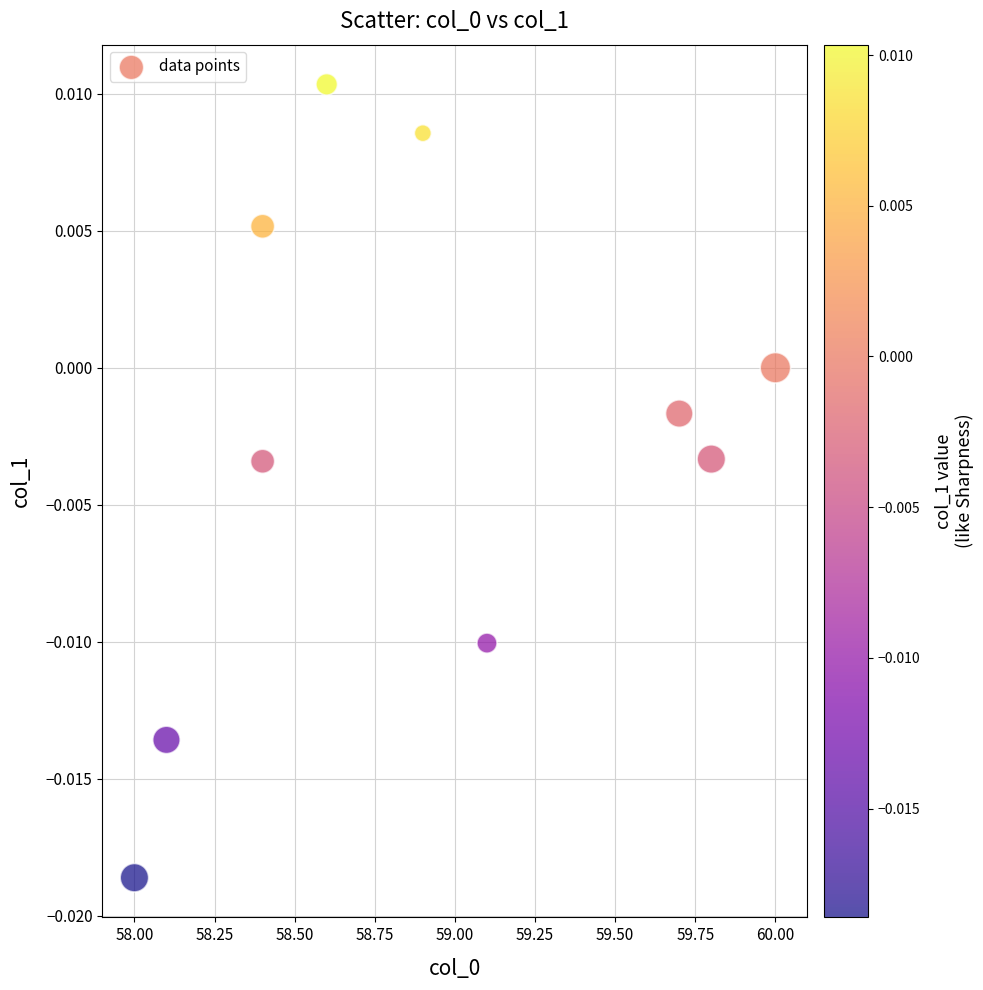

What is the range of X values (max minus min)?

2.0